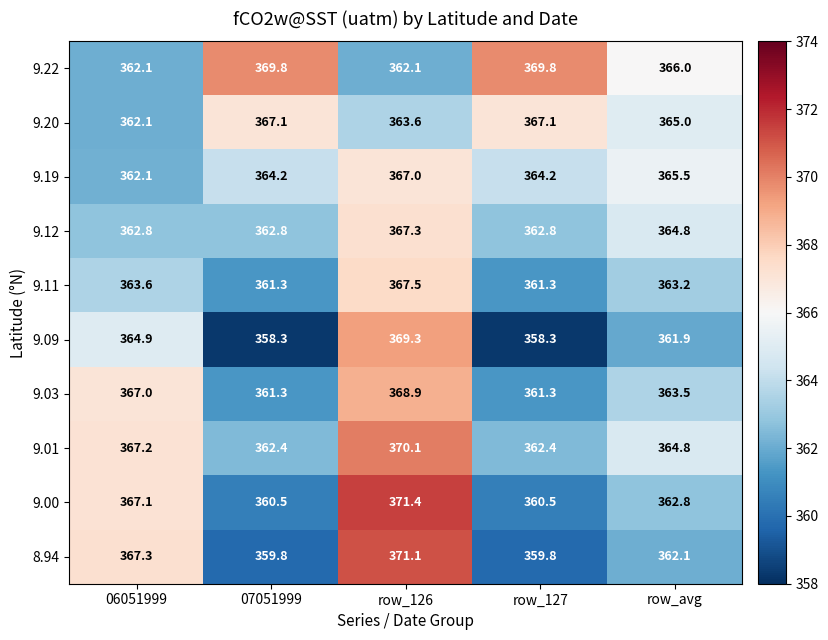

Between 06051999 and row_avg, which series saw the biggest shift?

8.94